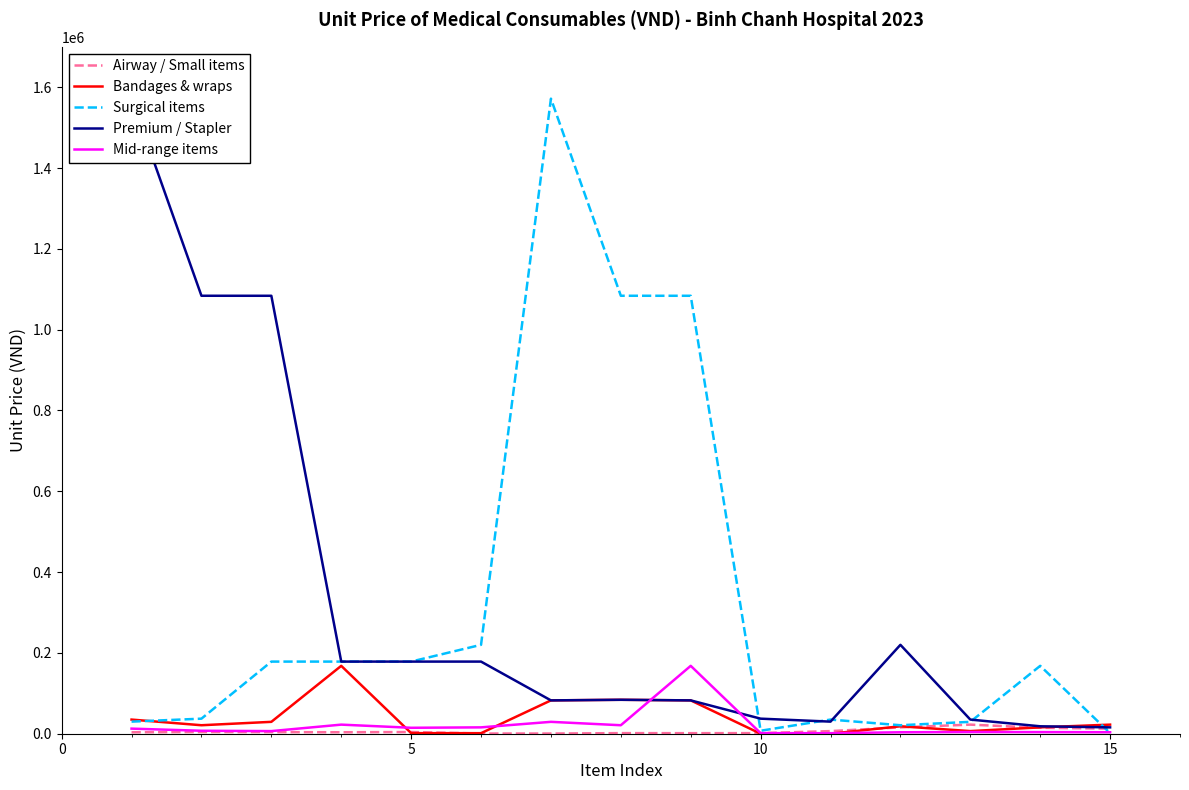

Is the value of Mid-range items at 10 greater than the value of Bandages & wraps at 10?

No